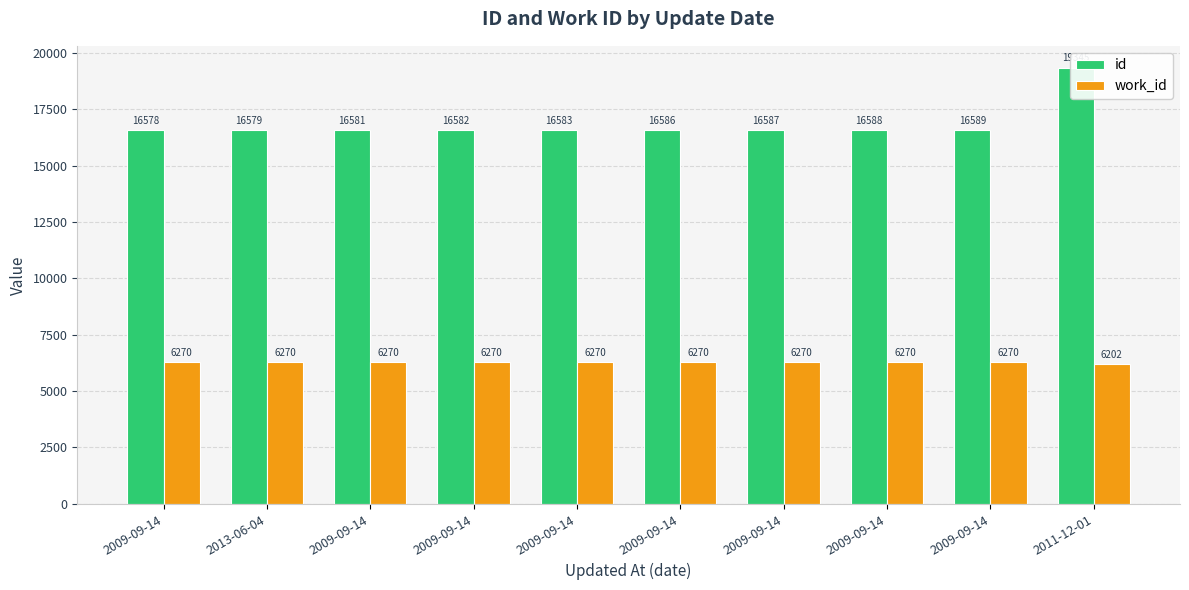

How many data points does each series have?

10